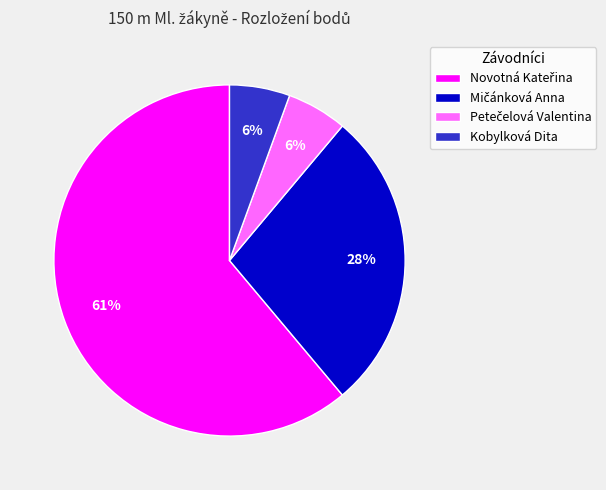

To the nearest percent, what is the average slice percentage?

25%